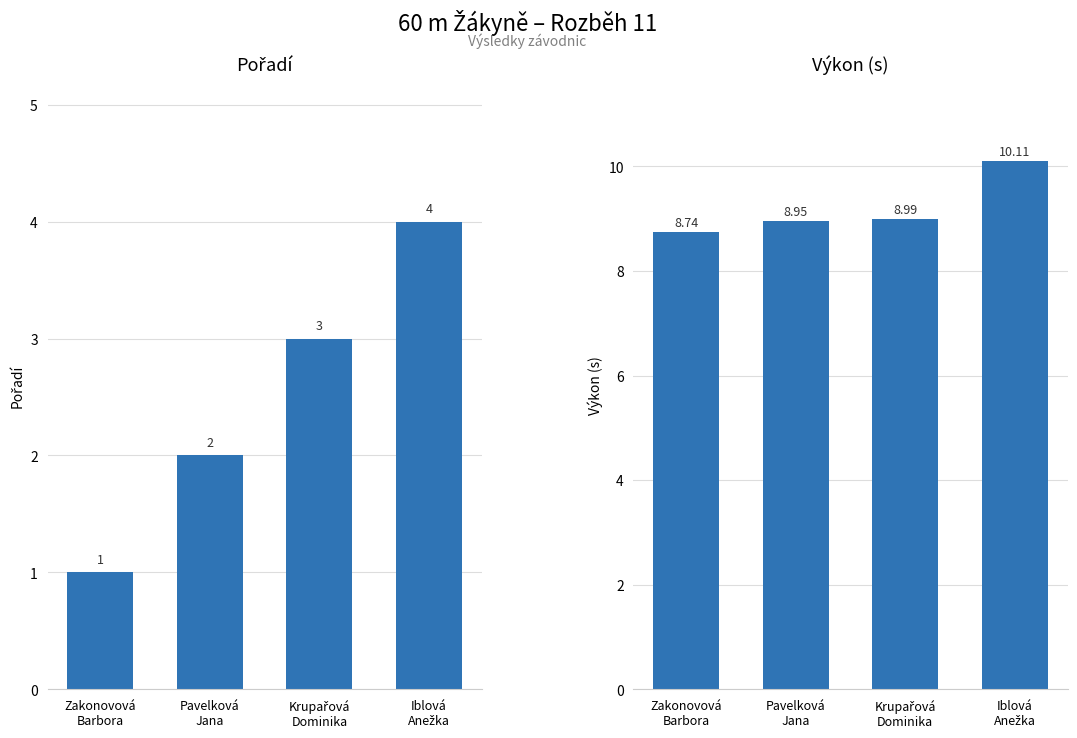

Which series has the largest total across all categories?

Výkon (s)